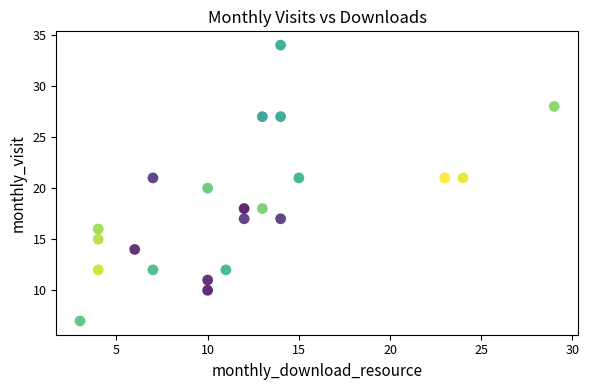

What is the range of X values (max minus min)?

26